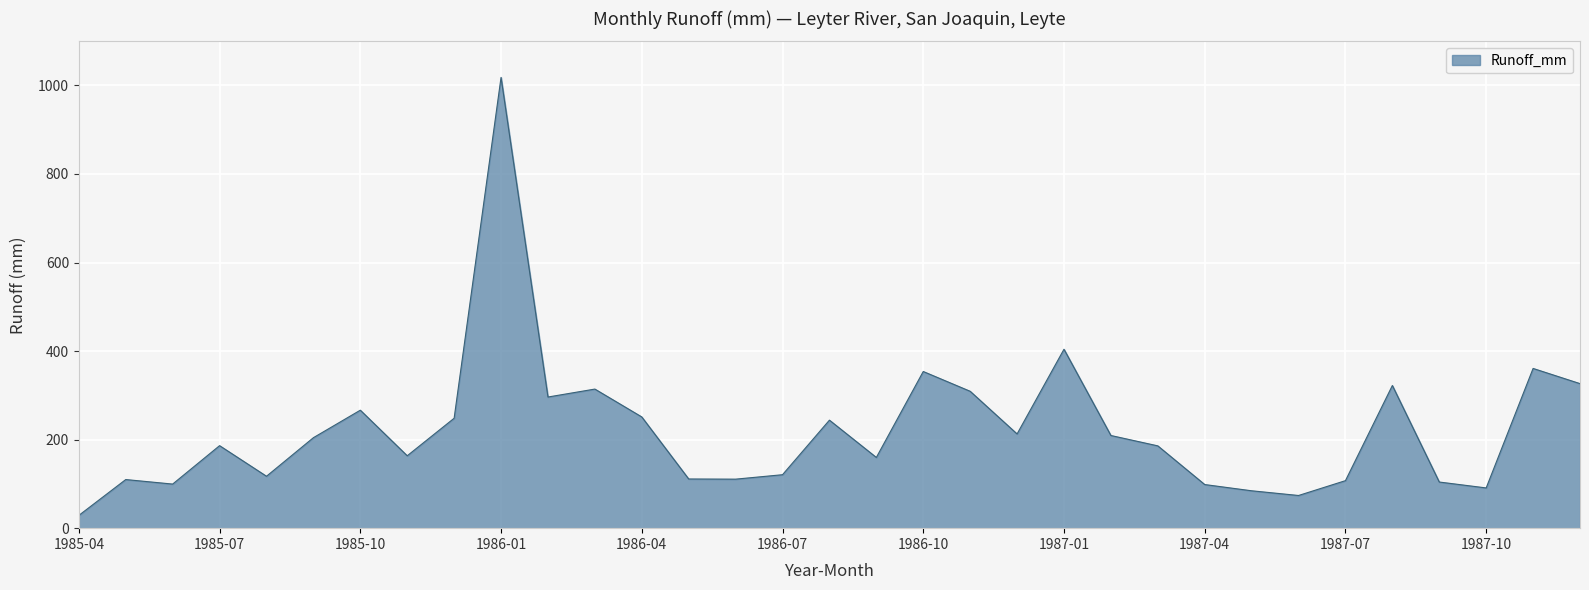

What is the maximum value shown in the chart?

1018.1